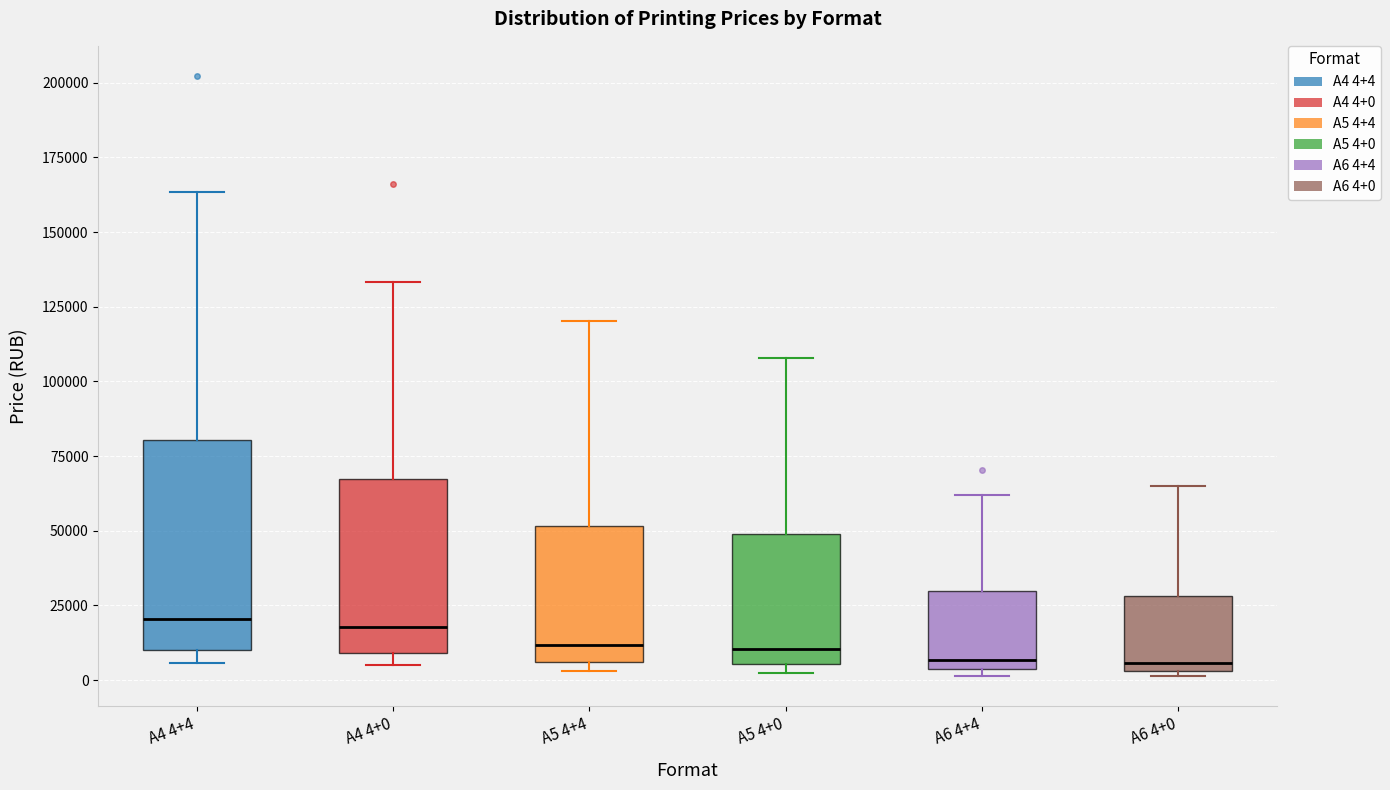

Reading left to right, read every box against the y-axis: the position of its median line, the range the box covers, and the ends of its whiskers. The values are not printed on the chart, so give them approximately, as read against the axis.

A4 4+4: median 20000, box 10000 to 80000, whiskers 5000 to 165000
A4 4+0: median 20000, box 10000 to 65000, whiskers 5000 to 135000
A5 4+4: median 10000, box 5000 to 50000, whiskers 5000 (just below the box's lower edge) to 120000
A5 4+0: median 10000, box 5000 to 50000, whiskers 0 to 110000
A6 4+4: median 5000 (just above the box's lower edge), box 5000 to 30000, whiskers 0 to 60000
A6 4+0: median 5000 (just above the box's lower edge), box 5000 to 30000, whiskers 0 to 65000